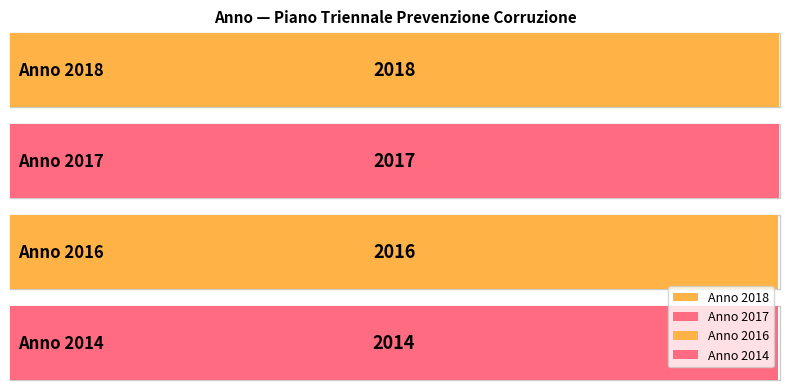

What is the value of the 4th bar from the left?

2014